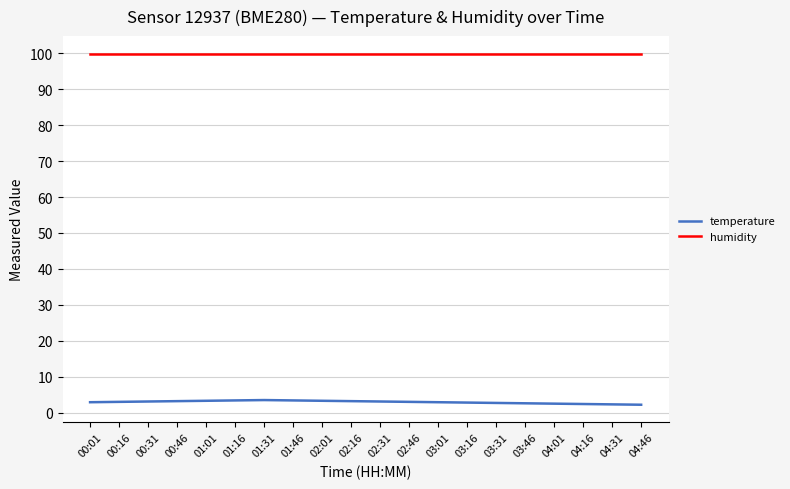

In temperature, how many points are higher than both neighbors (excluding endpoints)?

1